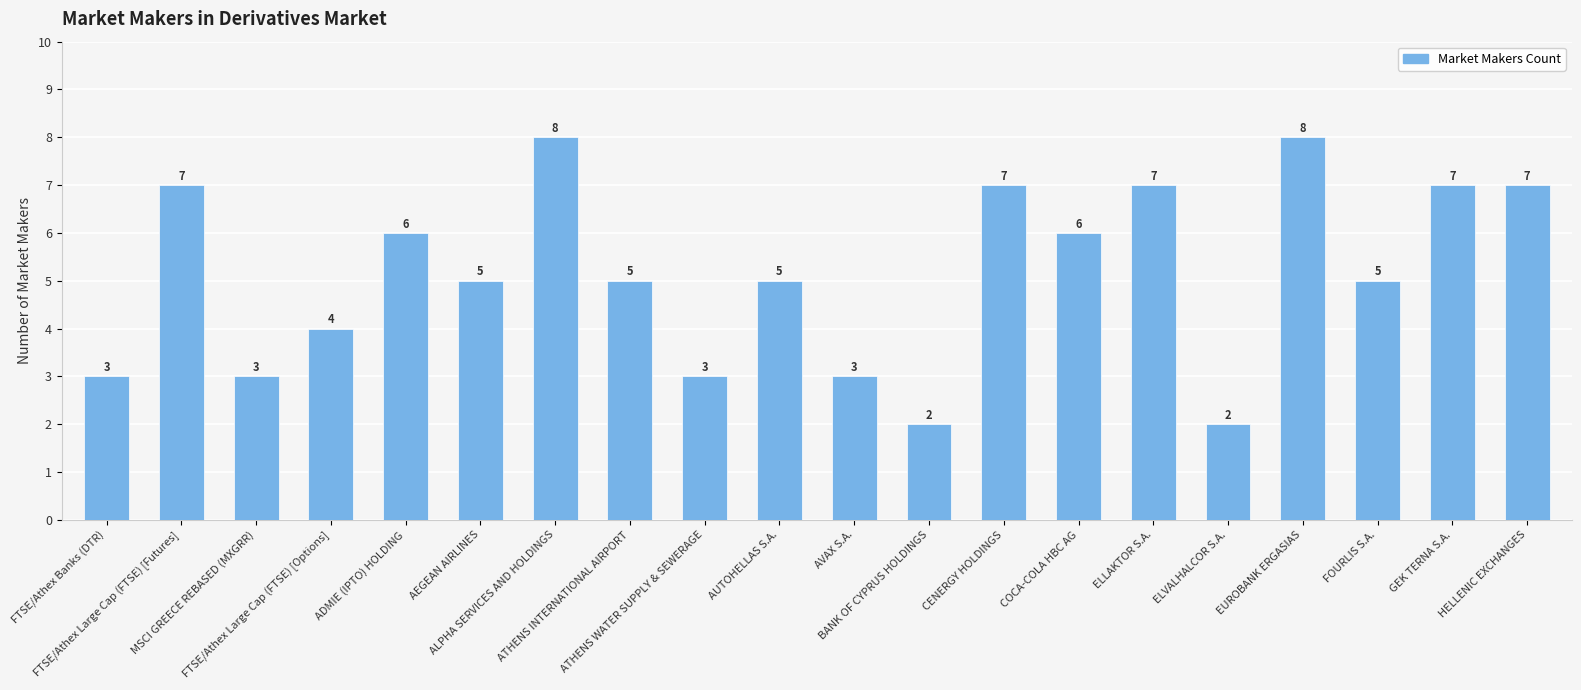

What is the ratio of the value at ATHENS WATER SUPPLY & SEWERAGE to the value at COCA-COLA HBC AG?

0.5